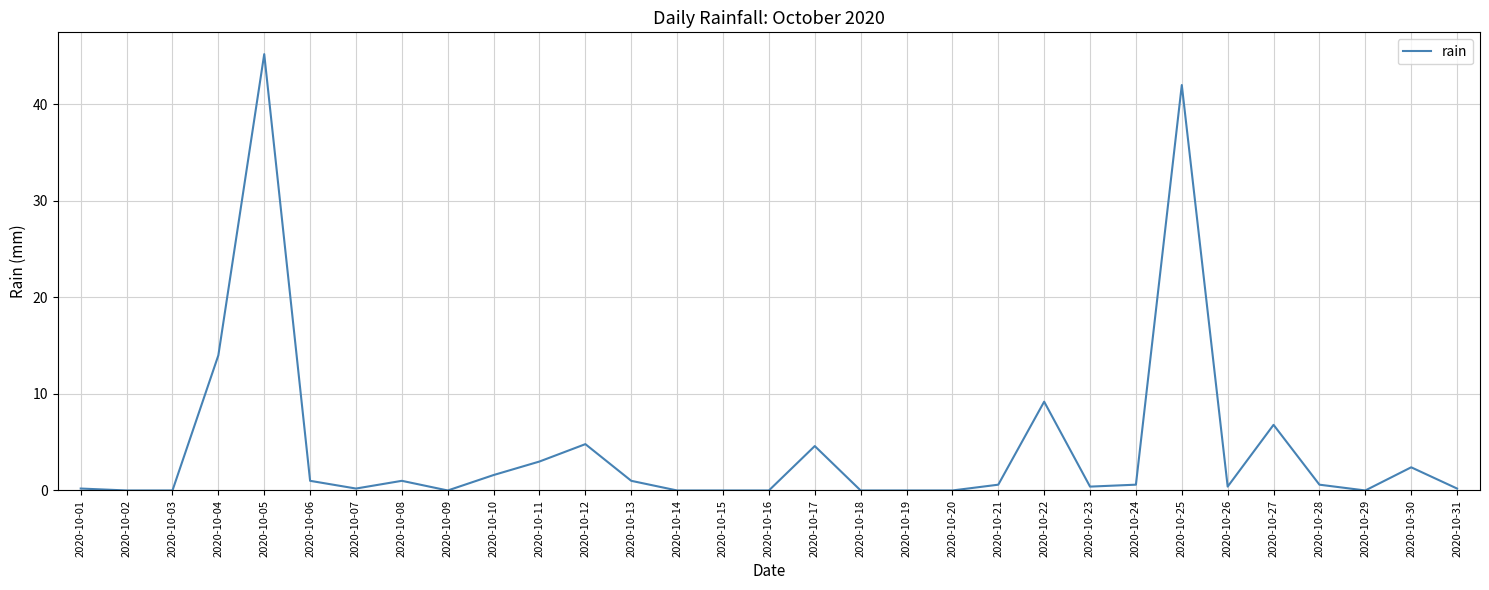

Which has a higher value, 2020-10-30 or 2020-10-12?

2020-10-12